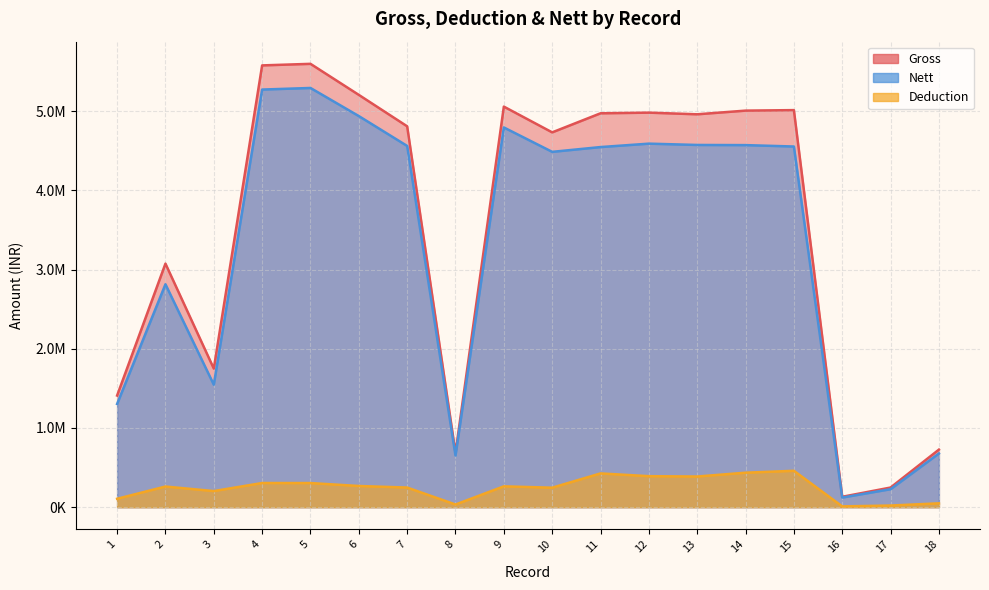

Reading left to right, list all the values displayed in this chart.

Gross: 1409695	3075437	1750000	5578380	5598073	5205967	4809243	686003	5057995	4732741	4973534	4981804	4960982	5007324	5013654	131344	248022	726749
Deduction: 106059	260678	203487	305103	304676	267576	247929	33602	263240	246011	426315	391544	387263	435505	459468	9952	20760	48656
Nett: 1303636	2814759	1546513	5273277	5293397	4938391	4561314	652401	4794755	4486730	4547219	4590260	4573719	4571819	4554186	121392	227262	678093